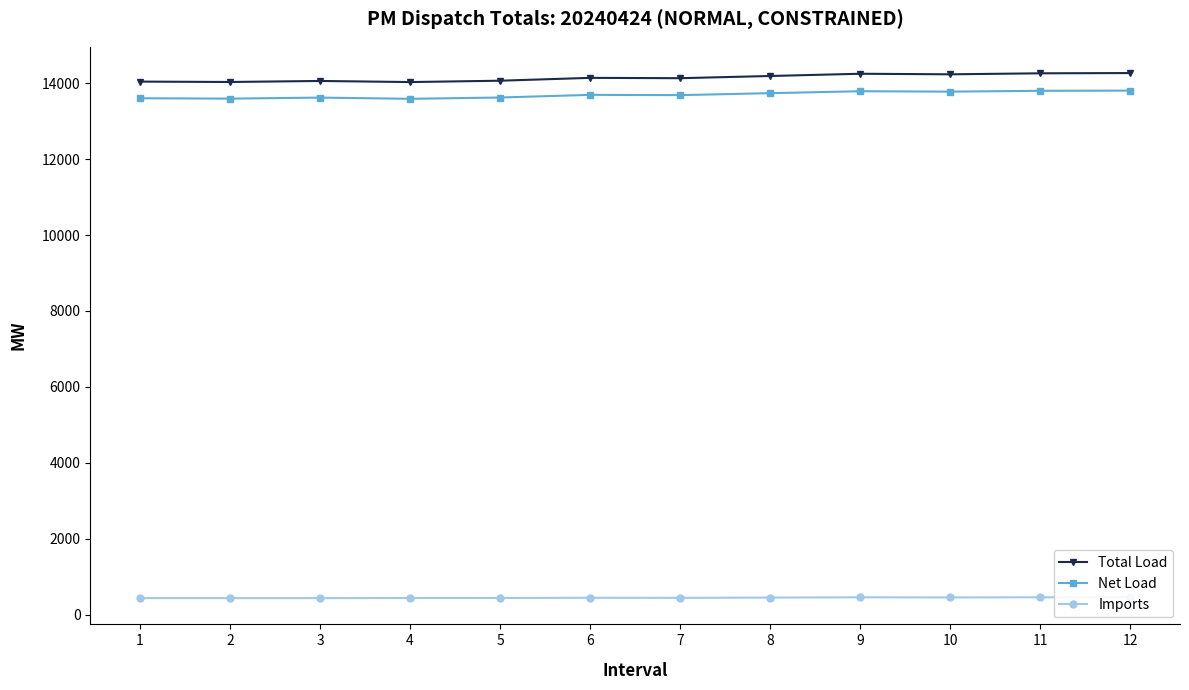

True or false: Imports and Net Load cross at least once.

False